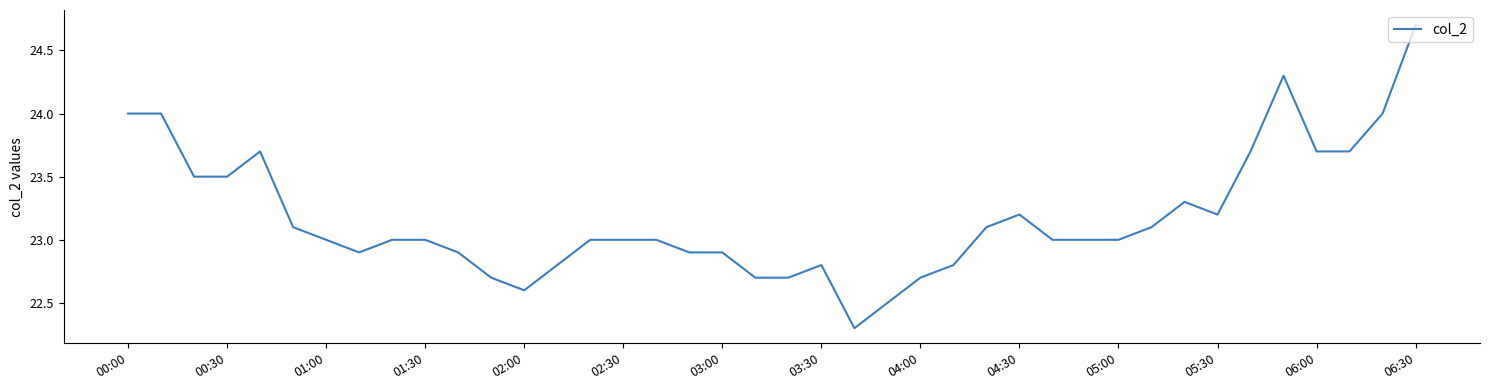

What is the maximum value shown in the chart?

24.7